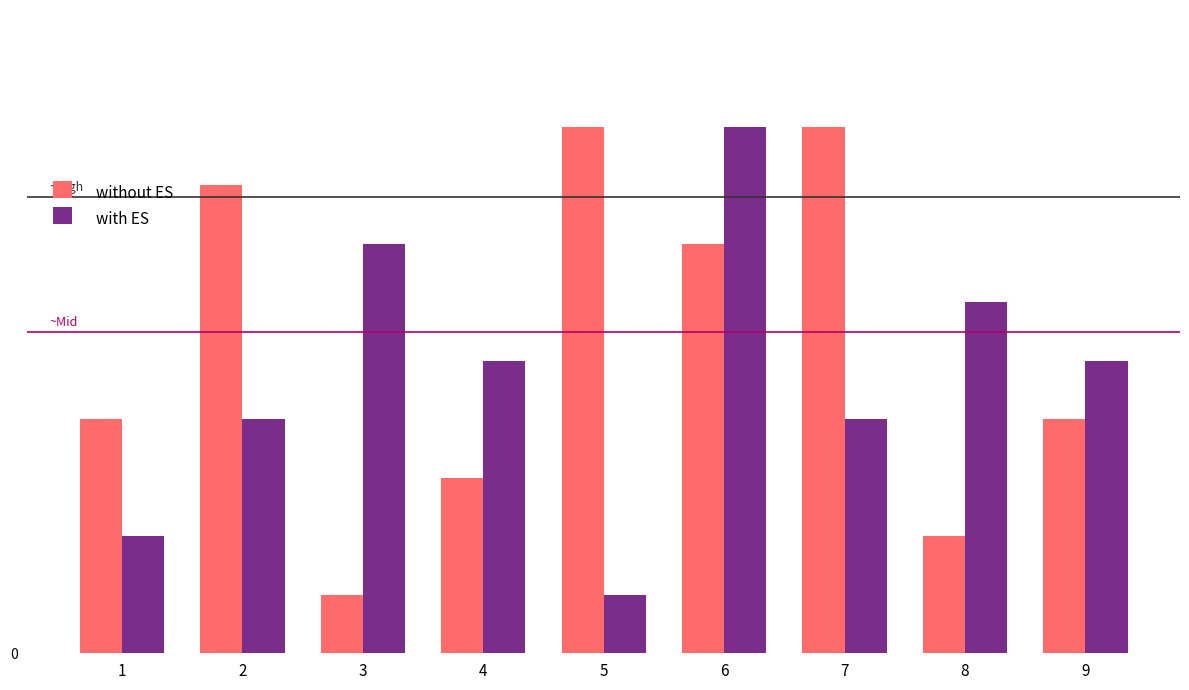

Are the bars horizontal?

No